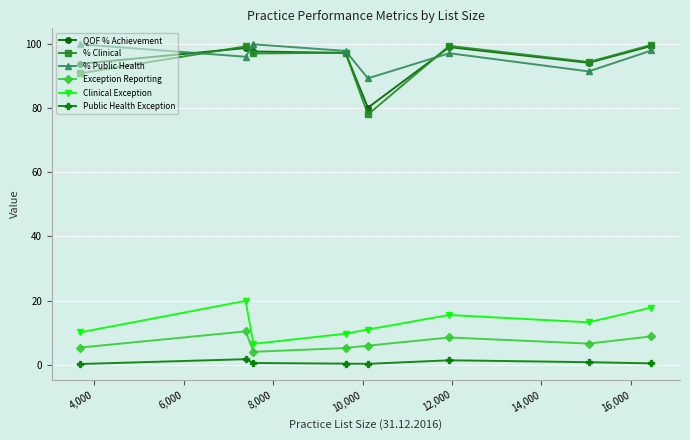

What is the value of the QOF % Achievement point at the 7th from the left?

94.2